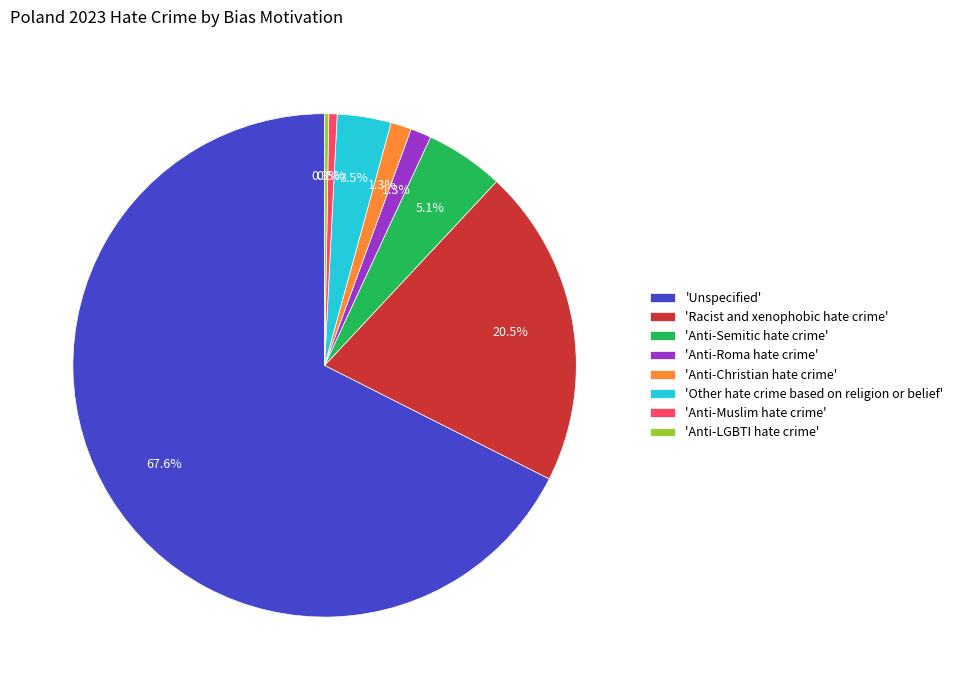

Does 'Racist and xenophobic hate crime' represent more than half of the total?

No